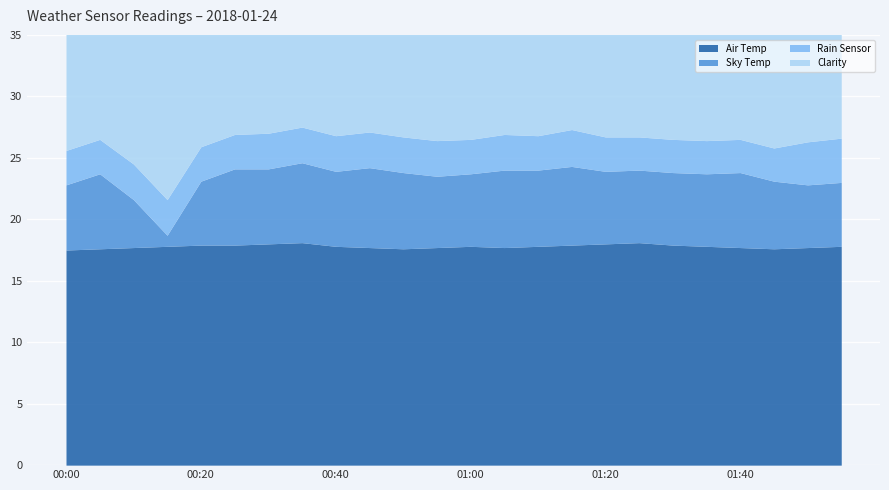

Rank the series by their maximum value, from highest to lowest.

Air Temp, Clarity, Sky Temp, Rain Sensor